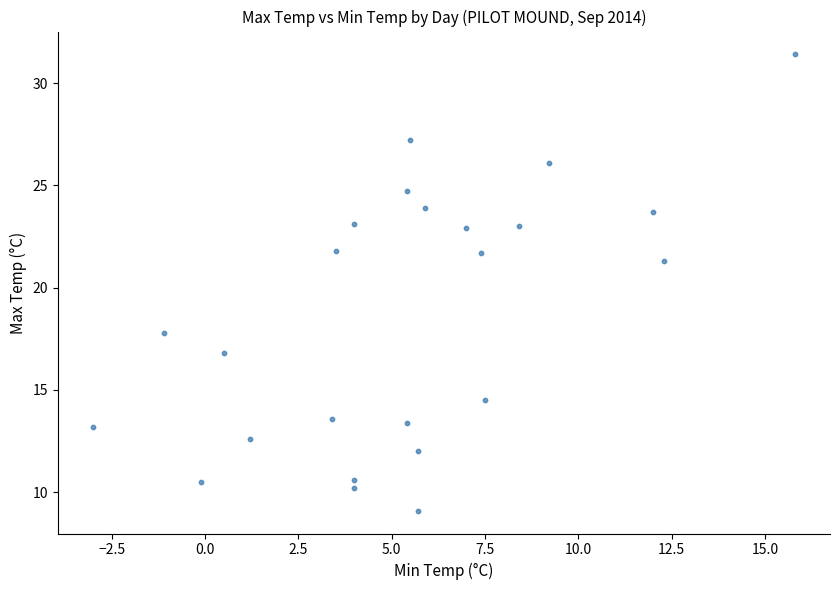

What Y value in the scatter plot is closest to 20?

21.3